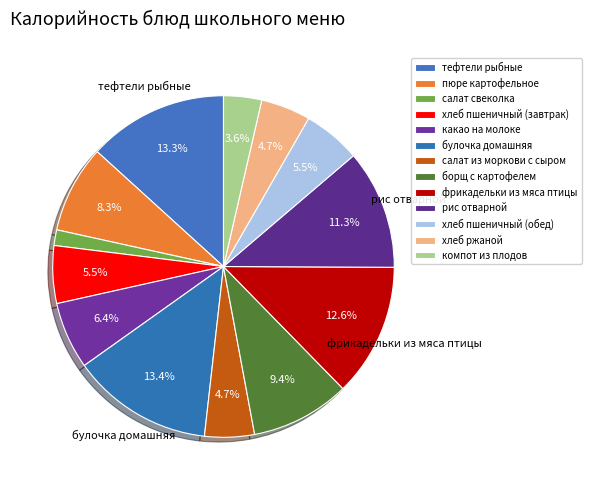

How many segments does this pie chart have?

13